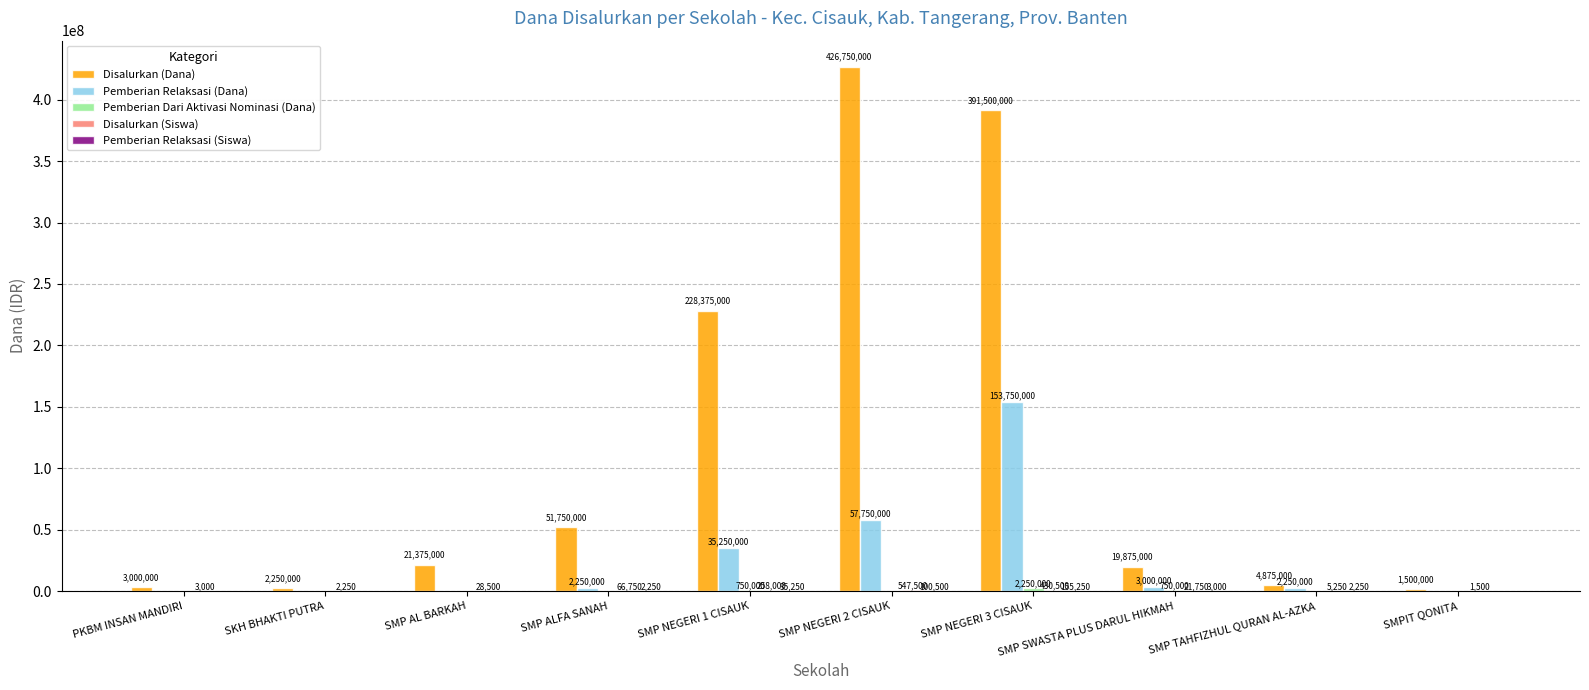

Is it true that Disalurkan (Dana) equals 426750000 at SMP NEGERI 2 CISAUK?

True